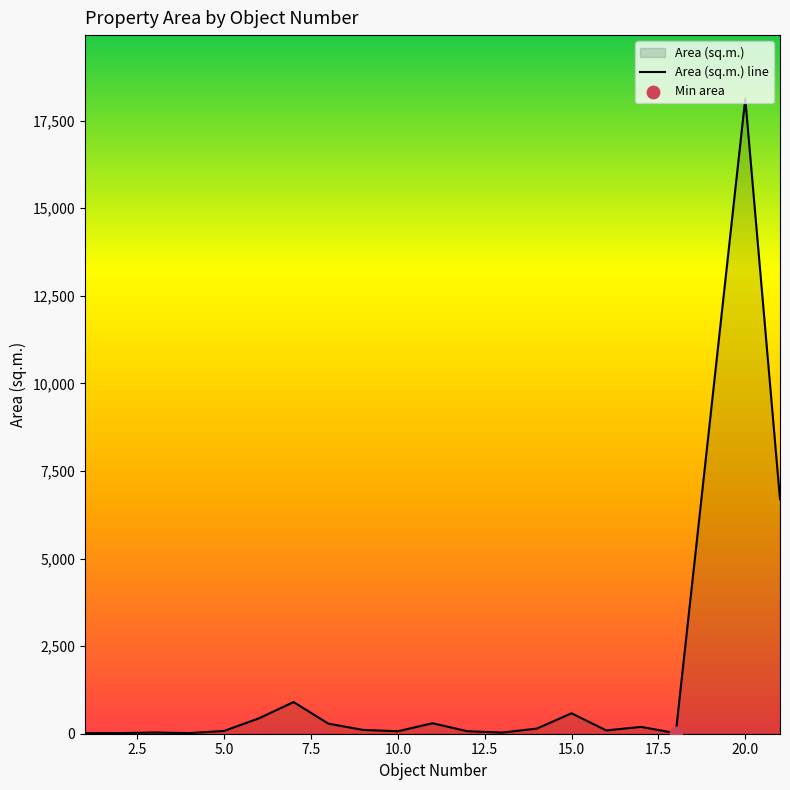

Approximately how many times larger is the value at 5 compared to 7?

0.1